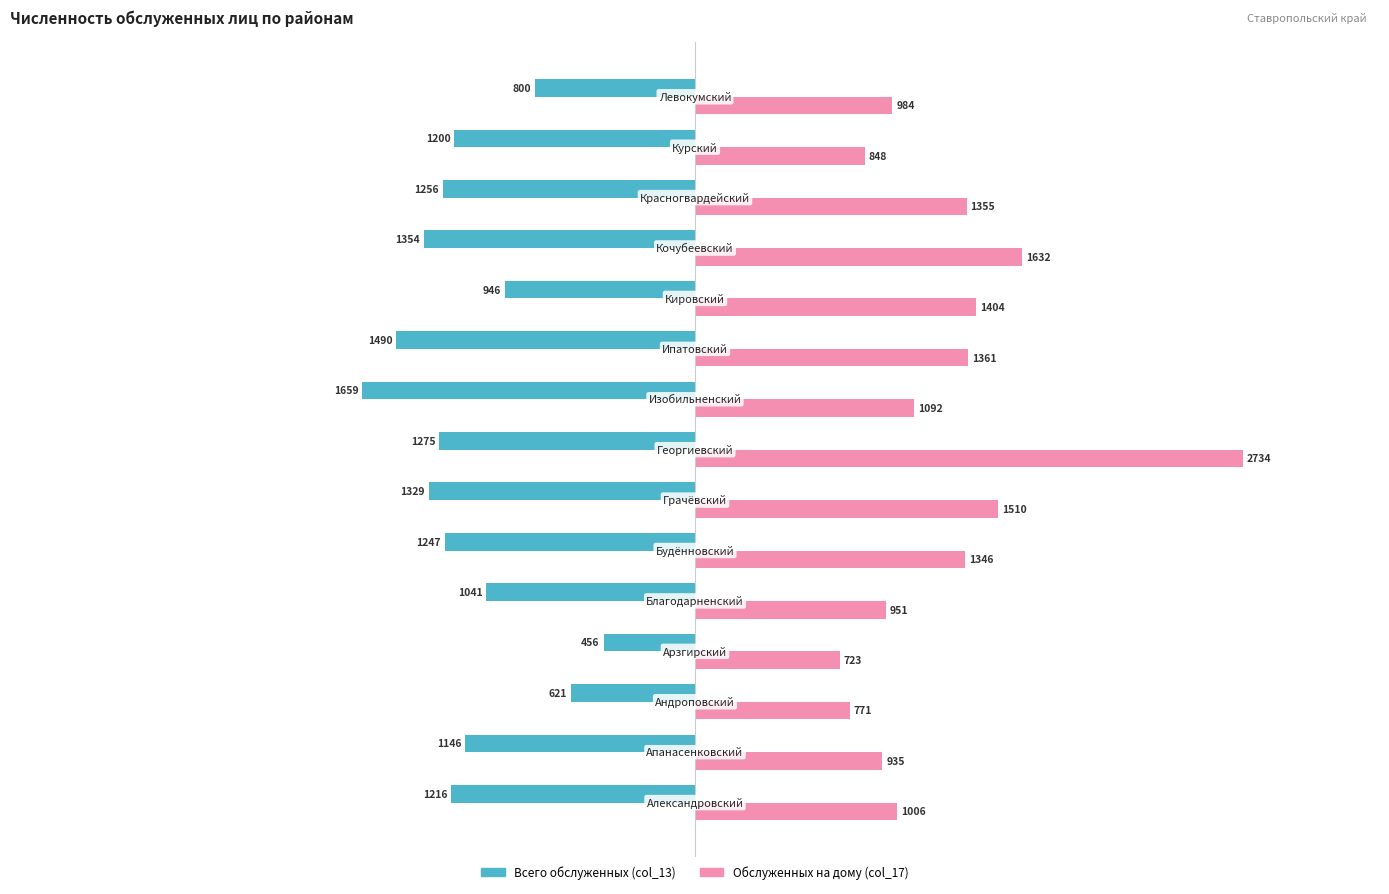

What is the highest value of the Всего обслуженных (col_13) series?

-456